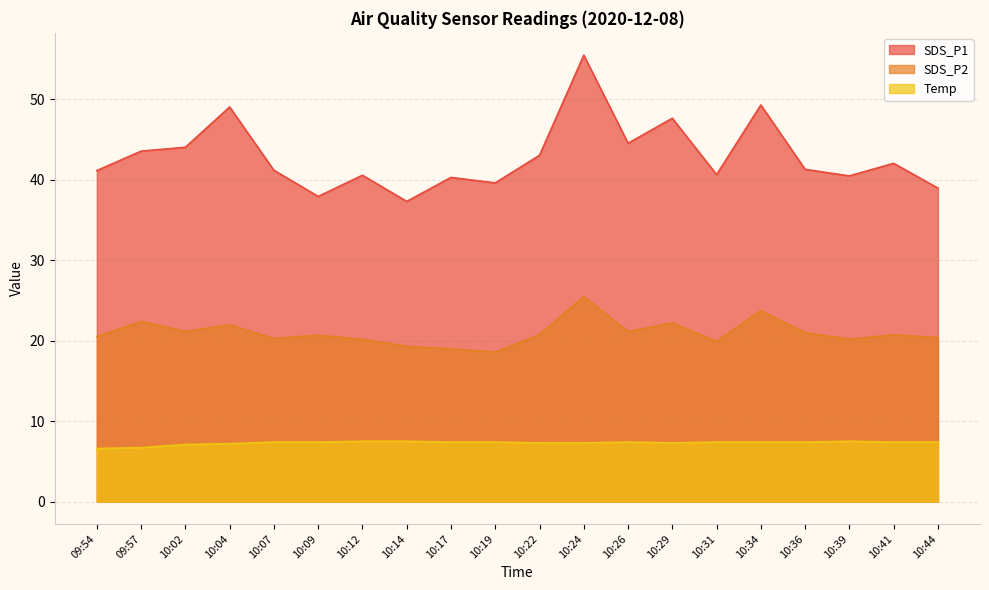

How many lines are shown in the chart?

3